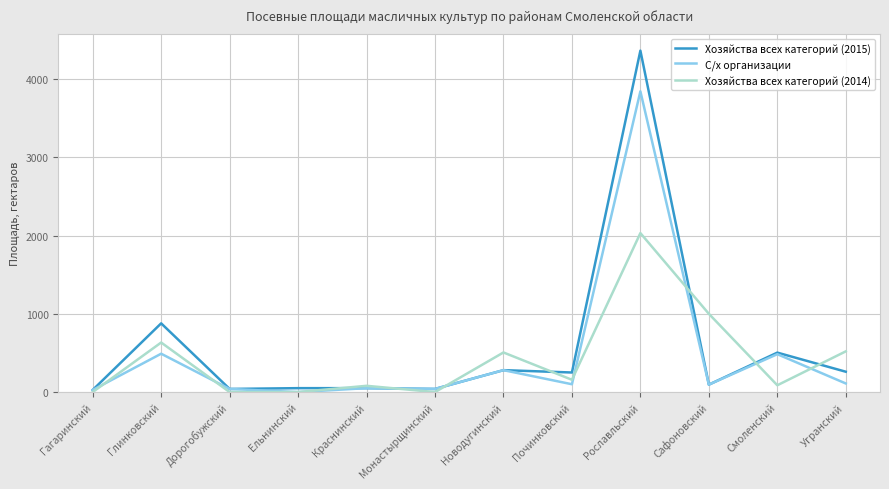

At which category does the chart reach its peak across all series?

Рославльский